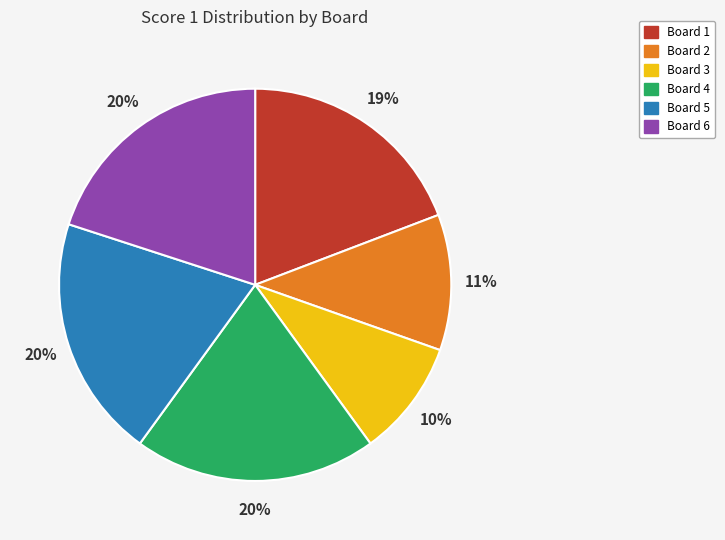

To the nearest percent, what portion does Board 2 represent?

11%